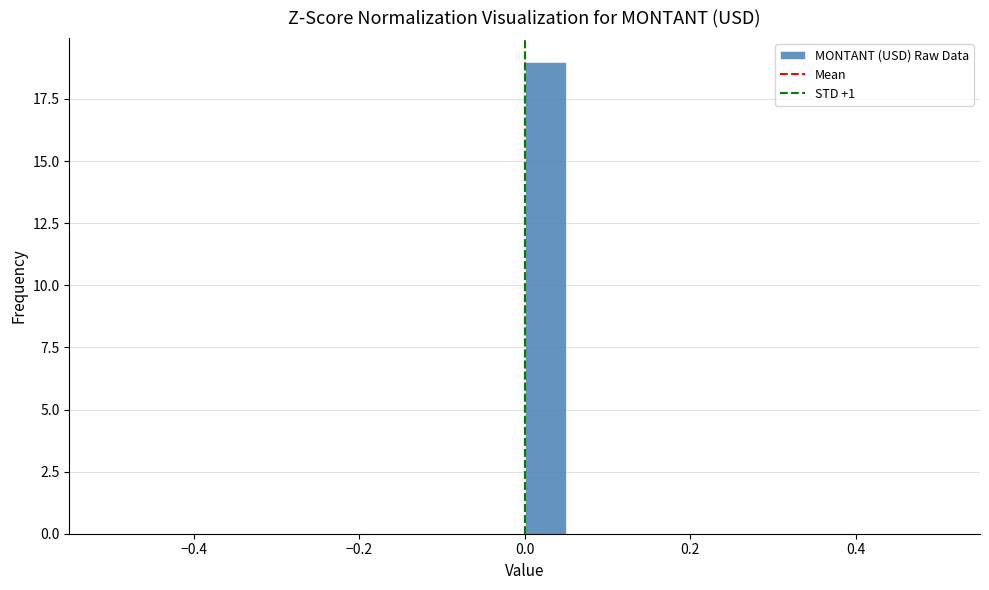

Read against the x-axis, roughly where is the centre of the tallest bar?

0.02